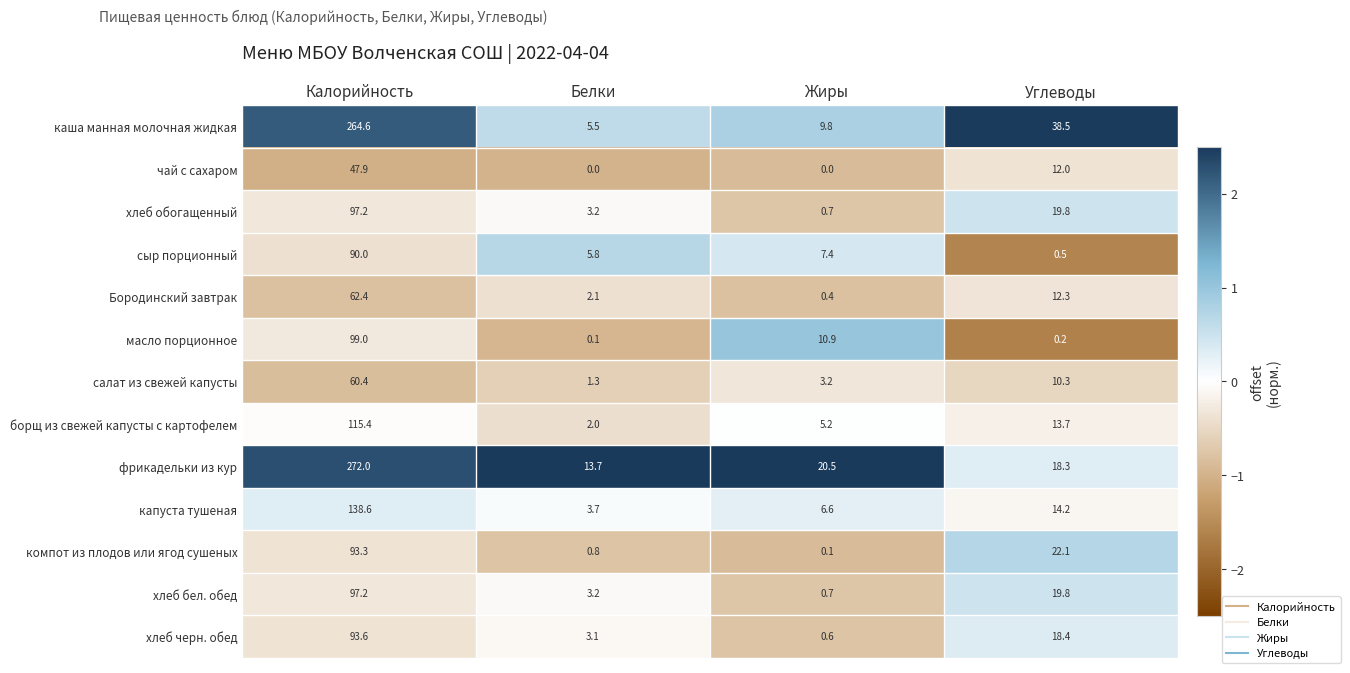

At which label does фрикадельки из кур reach its minimum?

Белки